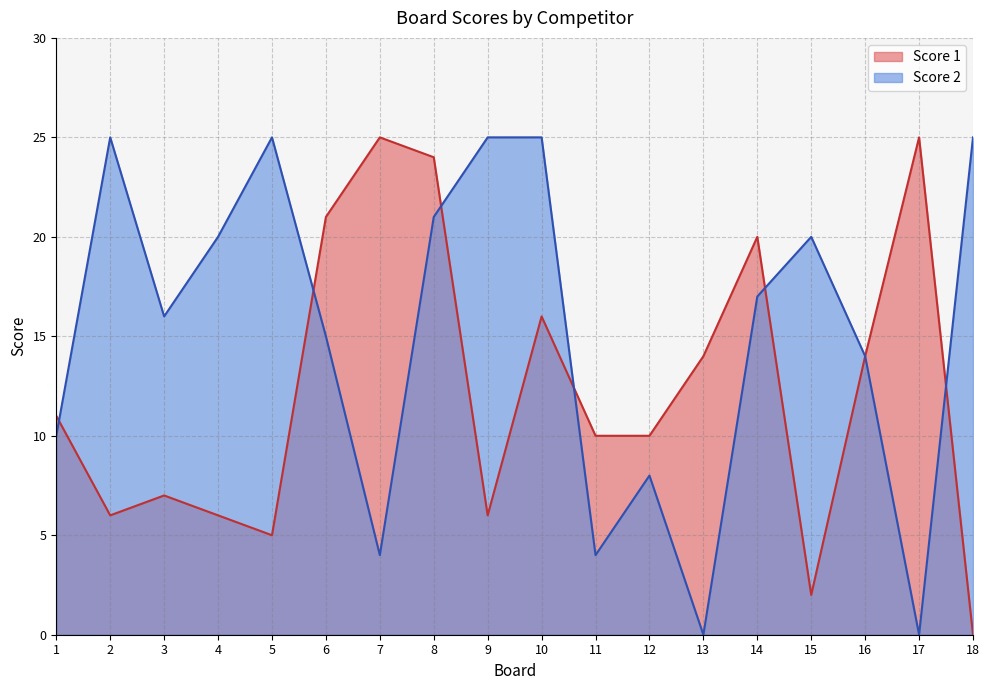

Reading right to left, list all the values displayed in this chart.

Score 1: 18=0	17=25	16=14	15=2	14=20	13=14	12=10	11=10	10=16	9=6	8=24	7=25	6=21	5=5	4=6	3=7	2=6	1=11
Score 2: 18=25	17=0	16=14	15=20	14=17	13=0	12=8	11=4	10=25	9=25	8=21	7=4	6=15	5=25	4=20	3=16	2=25	1=10